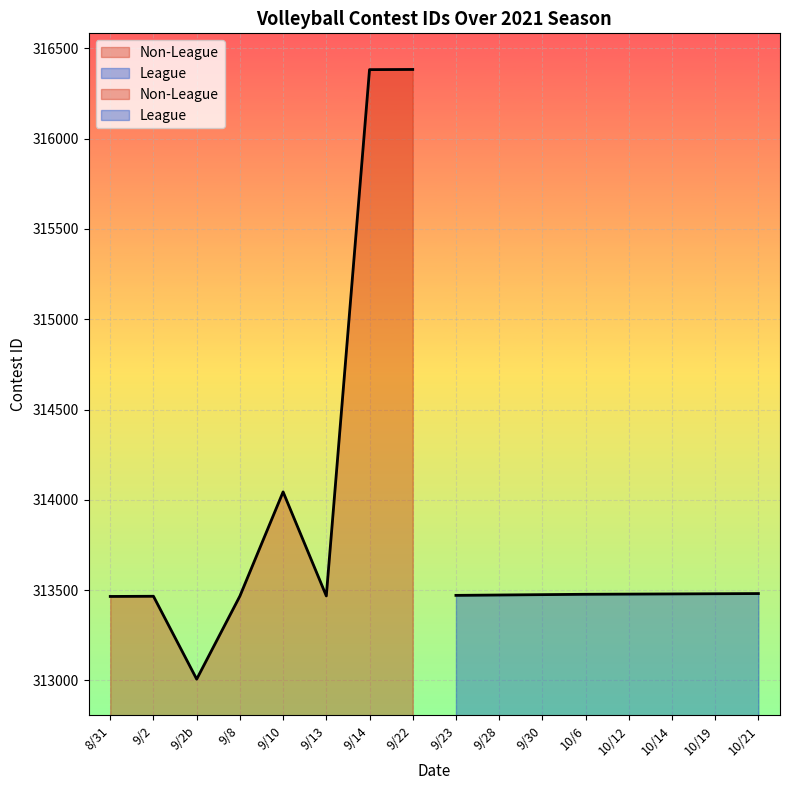

Reading left to right, what are all the values shown in this chart?

Non-League: 313465	313466	313007	313467	314044	313468	316382	316383
League: 313471	313473	313475	313477	313478	313479	313480	313481